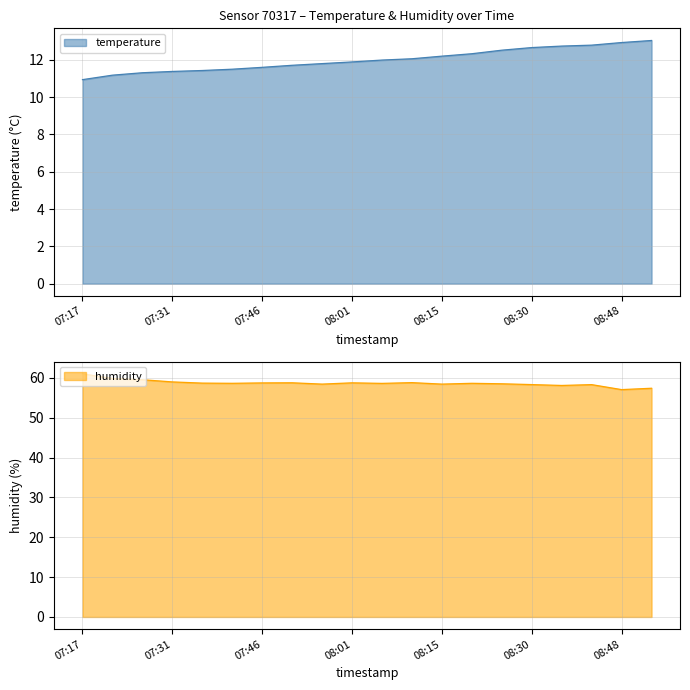

Rank the series by their maximum value, from highest to lowest.

humidity, temperature